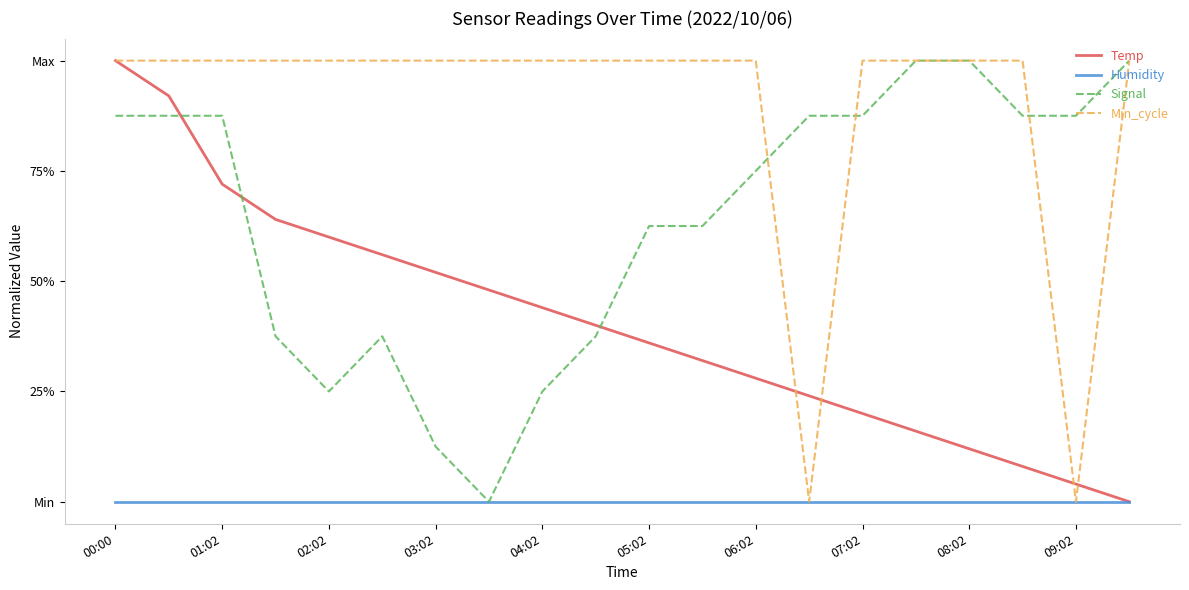

Is this an area chart (filled region under the line)?

No